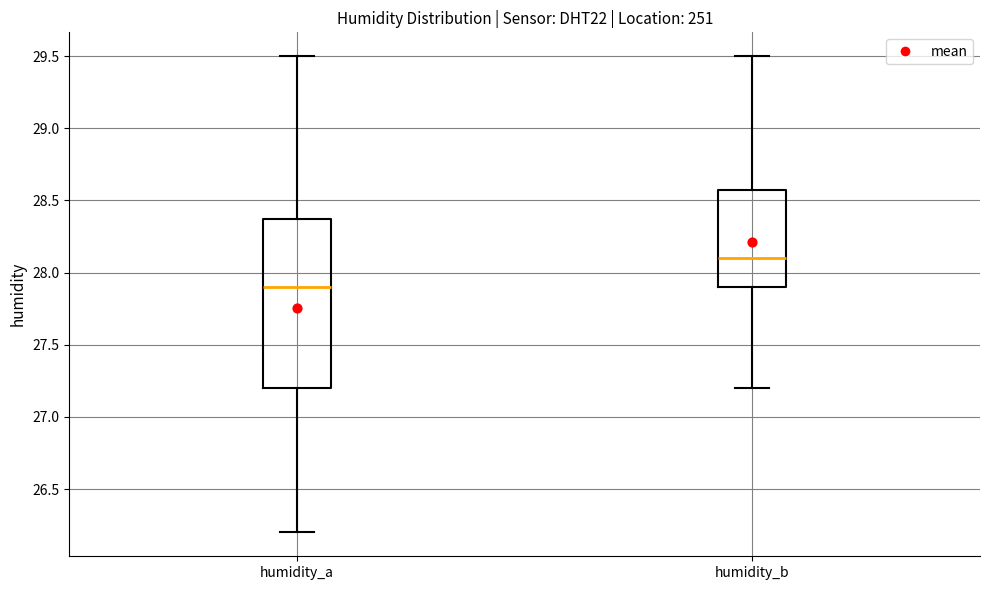

Reading left to right, transcribe this box plot: for each box, give where its median line is, the range the box spans, and where its two whiskers end, as read against the y-axis. The values are not printed on the chart, so give them approximately, as read against the axis.

humidity_a: median 27.9, box 27.2 to 28.4, whiskers 26.2 to 29.5
humidity_b: median 28.1, box 27.9 to 28.6, whiskers 27.2 to 29.5